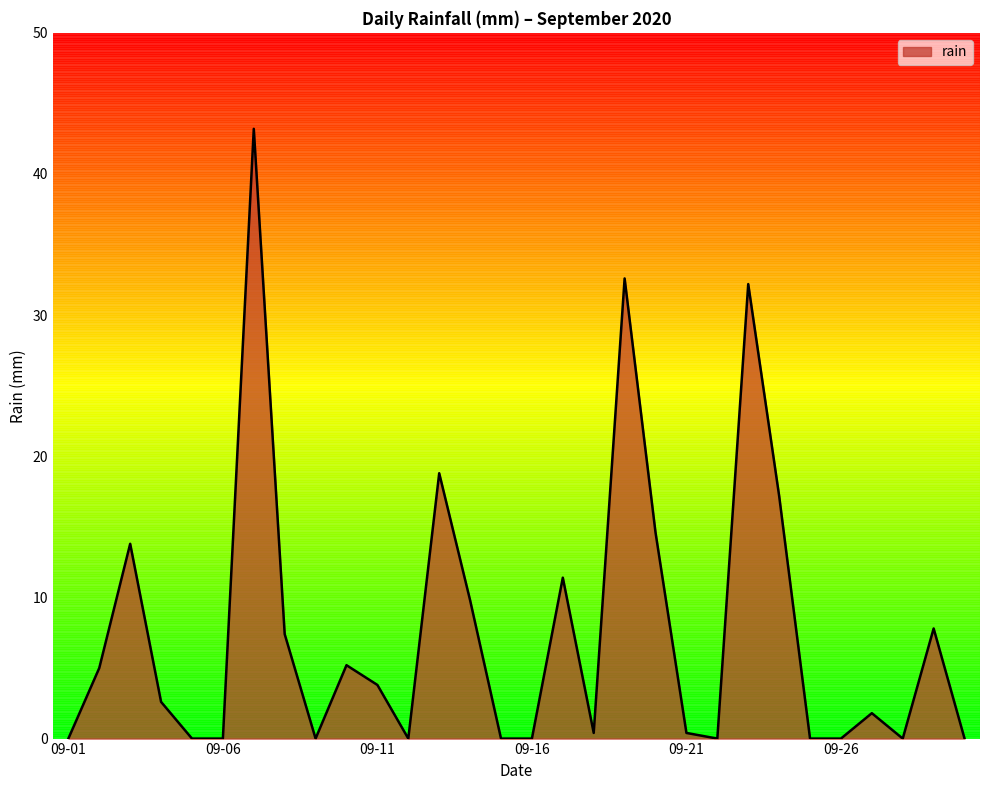

What is the greatest value displayed?

43.2